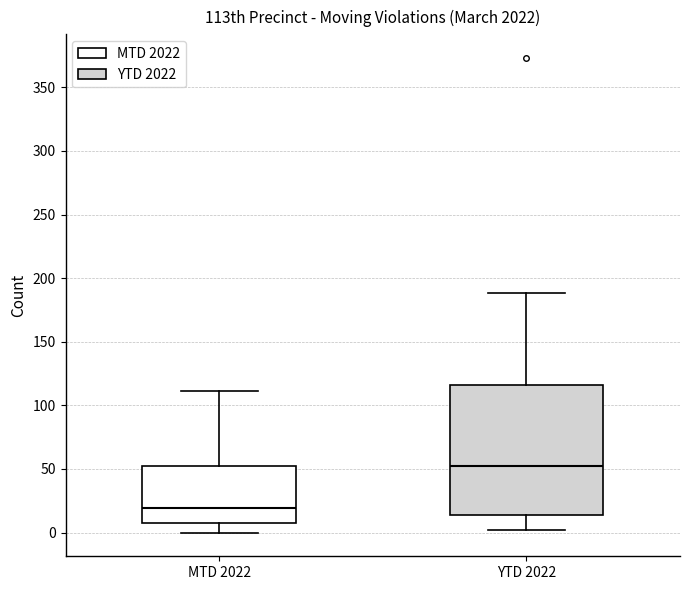

Reading left to right, read every box against the y-axis: the position of its median line, the range the box covers, and the ends of its whiskers. The values are not printed on the chart, so give them approximately, as read against the axis.

MTD 2022: median 20, box 10 to 50, whiskers 0 to 110
YTD 2022: median 55, box 15 to 115, whiskers 0 to 190